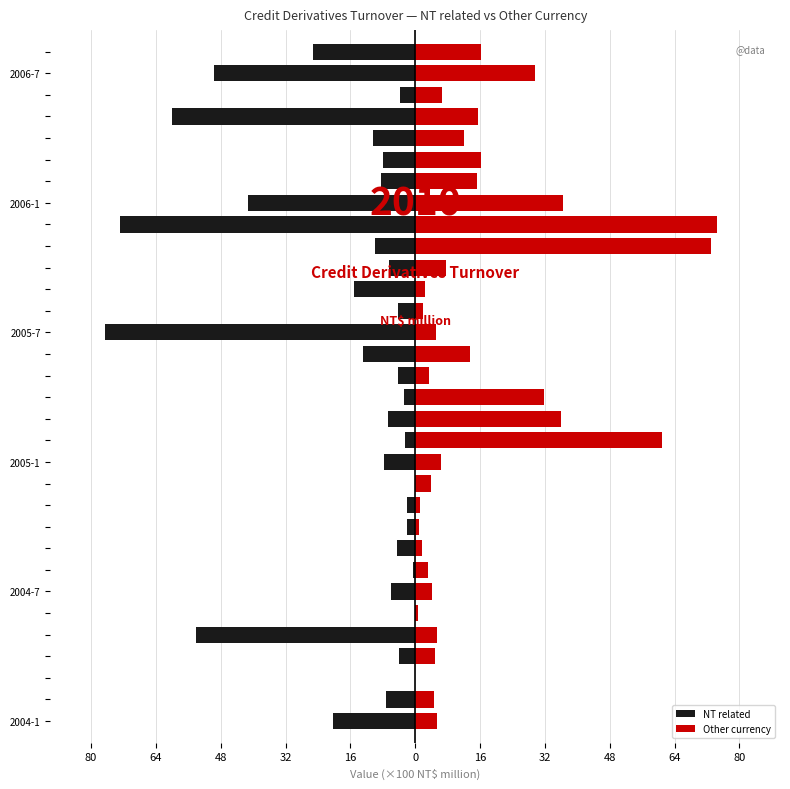

Read the Other currency value at 2005-1.

6.3